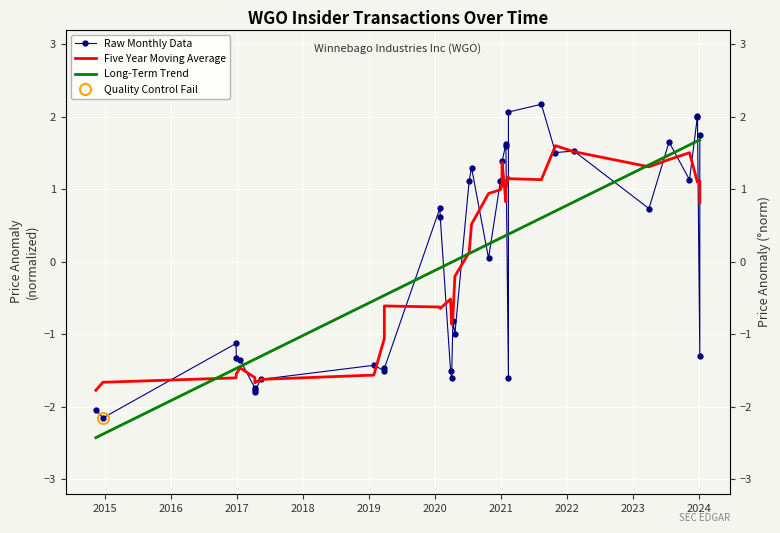

What is the difference between the maximum and minimum values in the Raw Monthly Data series?

4.3